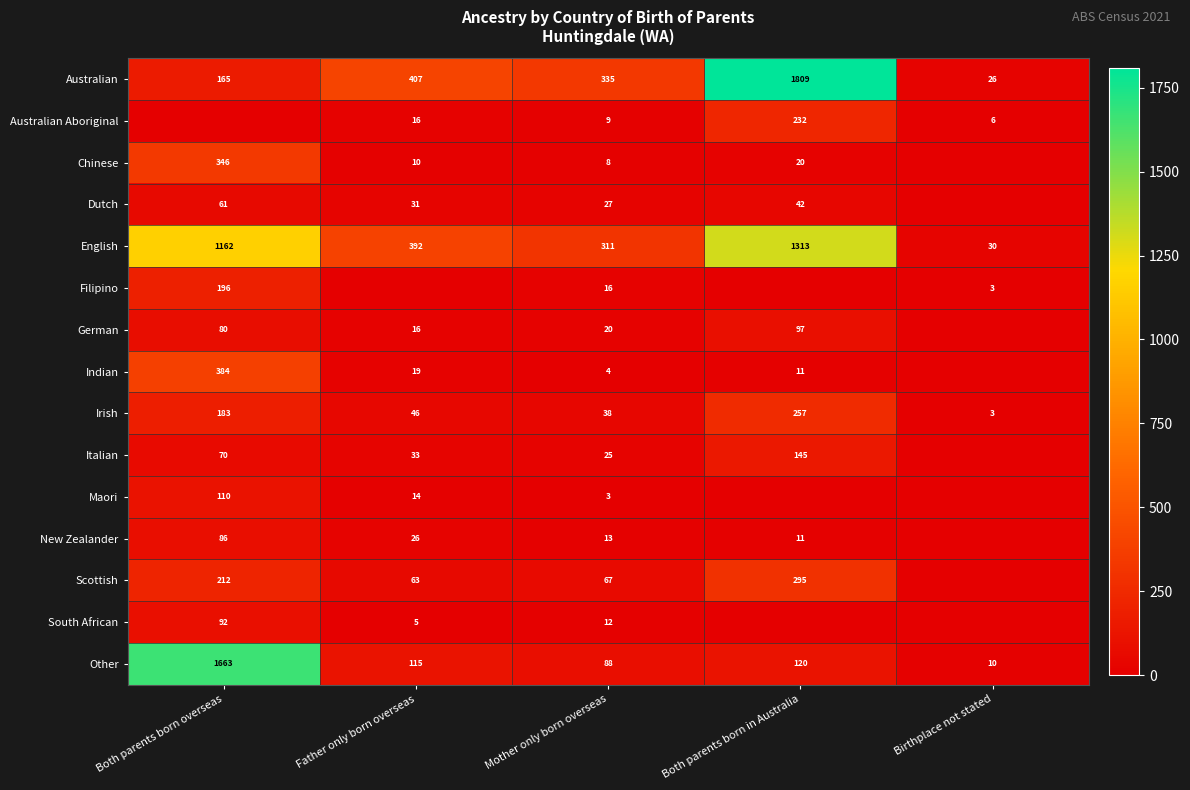

What is the average value of the Australian series?

548